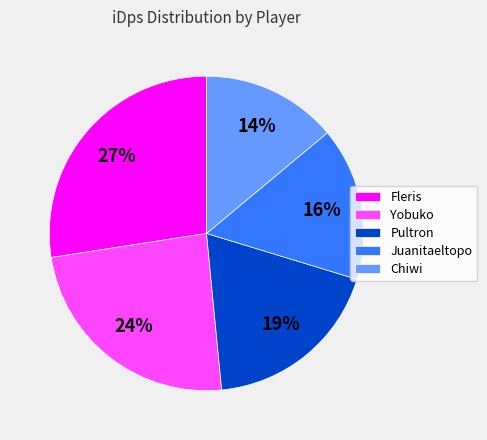

Is there any slice that represents more than half of the pie?

No